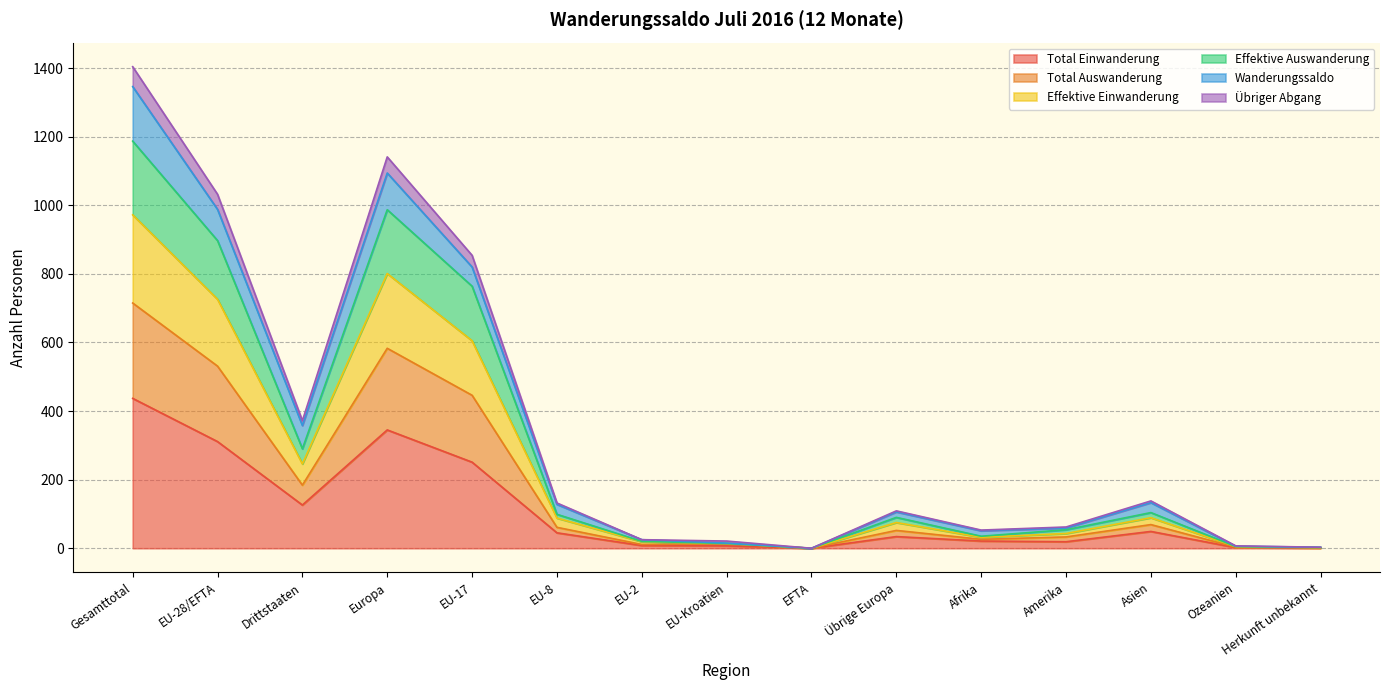

What is the label of the 13th point from the right?

Drittstaaten